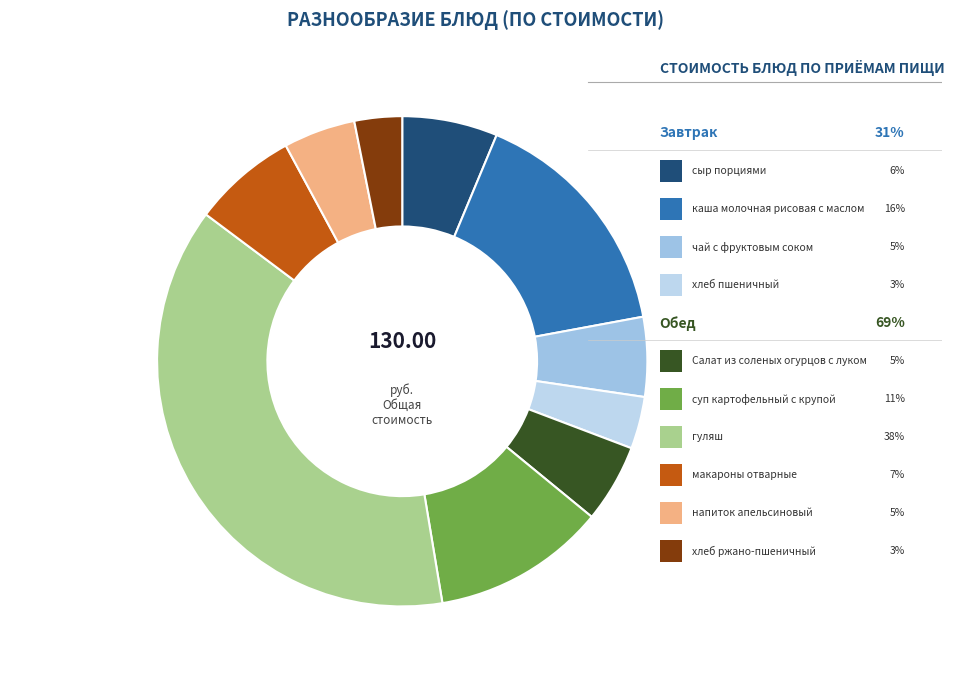

Is there any slice that represents more than half of the pie?

No